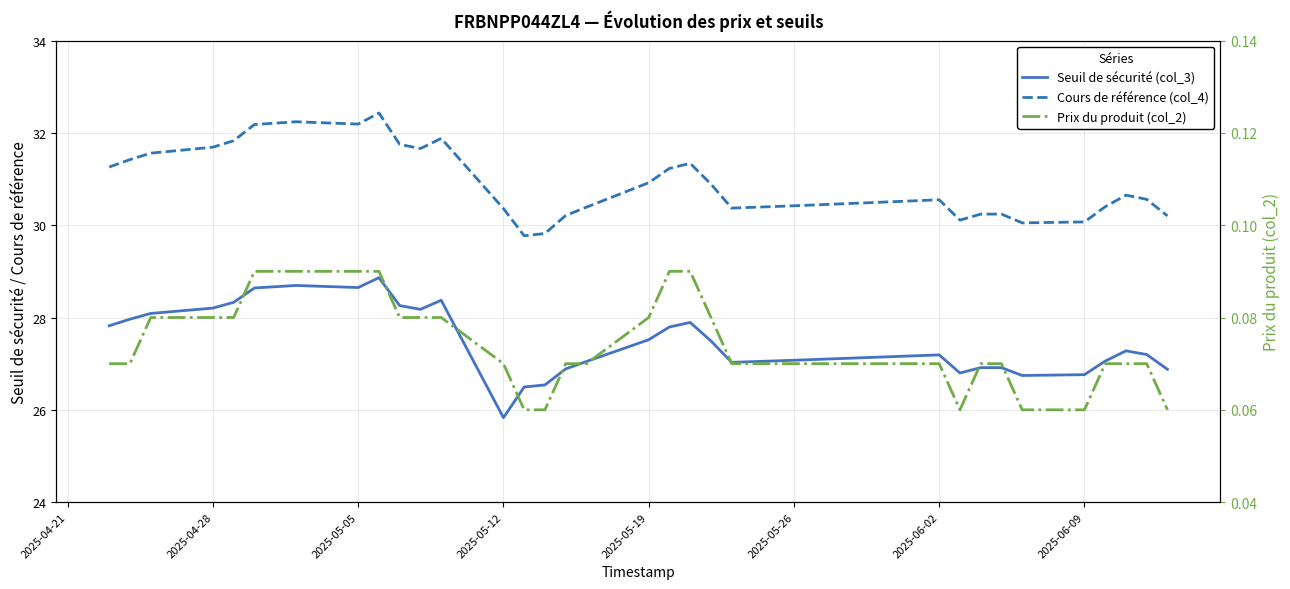

Is the value of Prix du produit (col_2) at 8 greater than the value of Cours de référence (col_4) at 27?

No